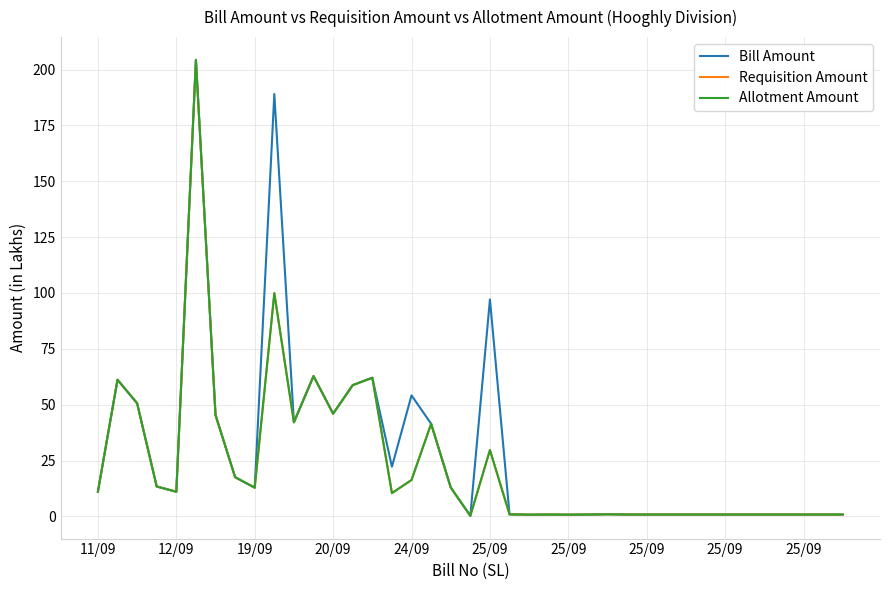

True or false: Requisition Amount and Bill Amount intersect in this chart.

False